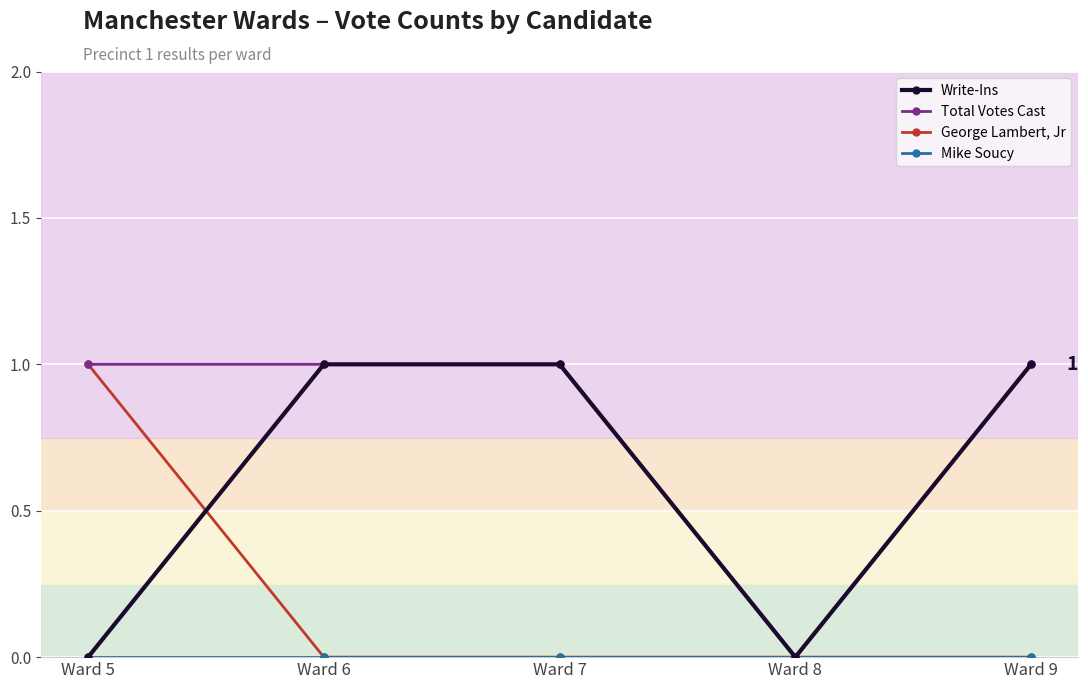

At which category does Write-Ins reach its first local valley?

Ward 8